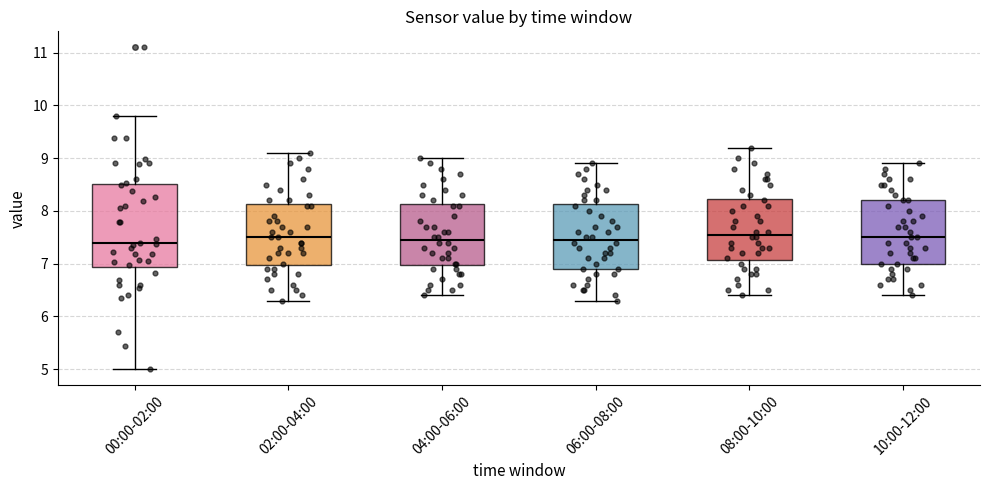

Reading left to right, read every box against the y-axis: the position of its median line, the range the box covers, and the ends of its whiskers. The values are not printed on the chart, so give them approximately, as read against the axis.

00:00-02:00: median 7.4, box 6.9 to 8.5, whiskers 5.0 to 9.8
02:00-04:00: median 7.5, box 7.0 to 8.1, whiskers 6.3 to 9.1
04:00-06:00: median 7.5, box 7.0 to 8.1, whiskers 6.4 to 9.0
06:00-08:00: median 7.5, box 6.9 to 8.1, whiskers 6.3 to 8.9
08:00-10:00: median 7.6, box 7.1 to 8.2, whiskers 6.4 to 9.2
10:00-12:00: median 7.5, box 7.0 to 8.2, whiskers 6.4 to 8.9